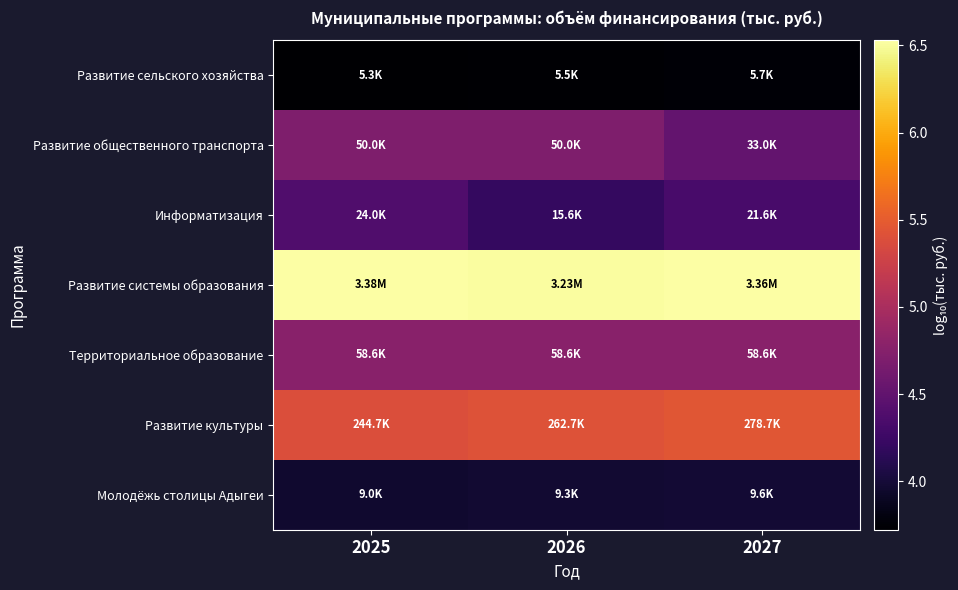

Which series has the largest total across all categories?

Развитие системы образования